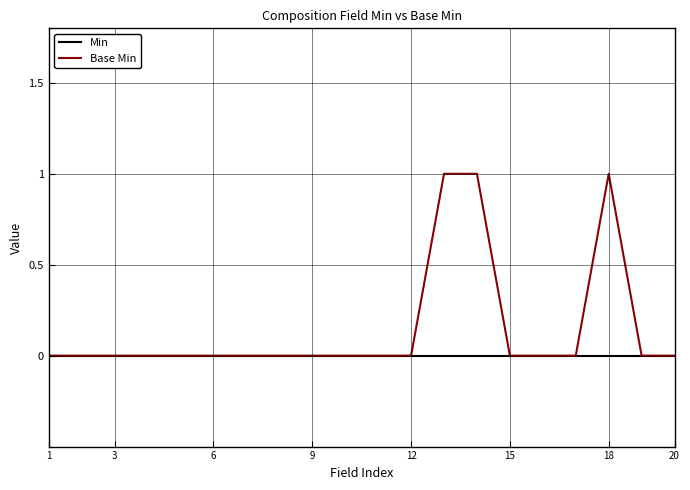

Rank the series by their average value, from highest to lowest.

Base Min, Min